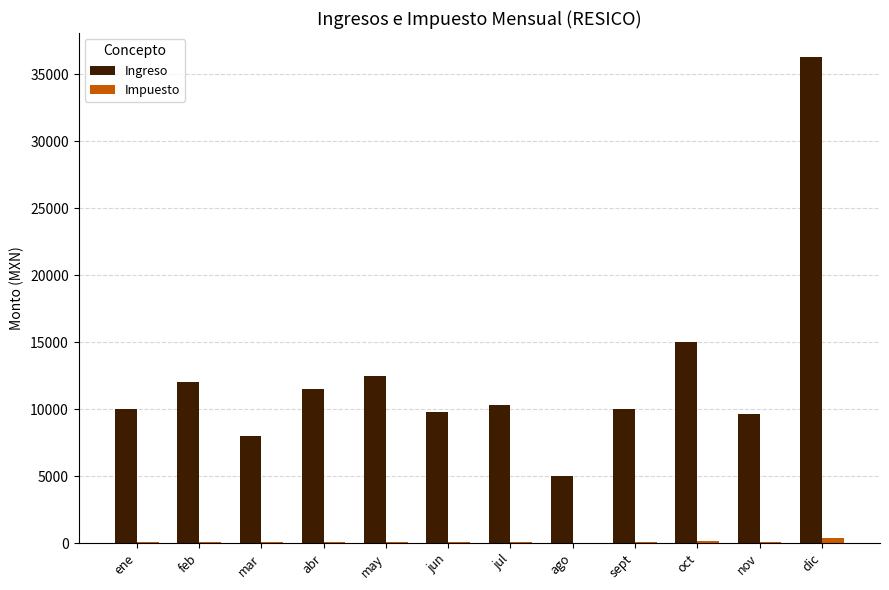

Which series changed the most between ene and ago?

Ingreso